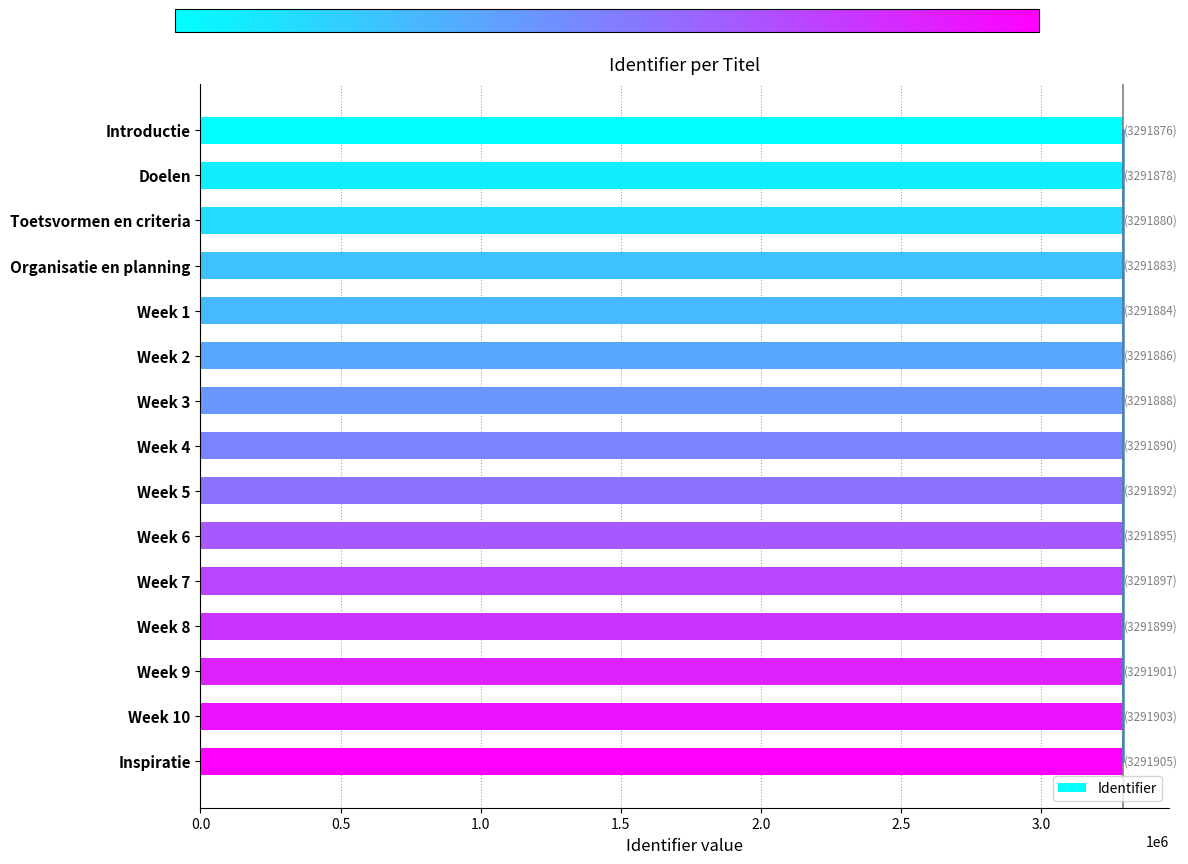

What is the minimum value for Identifier?

3291876